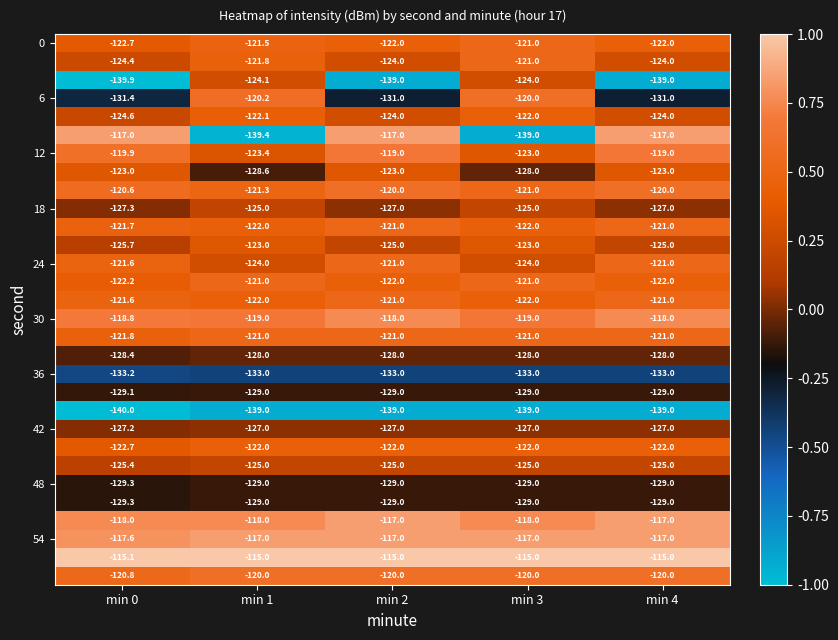

What is the total value across all series at min 0?

-3740.3